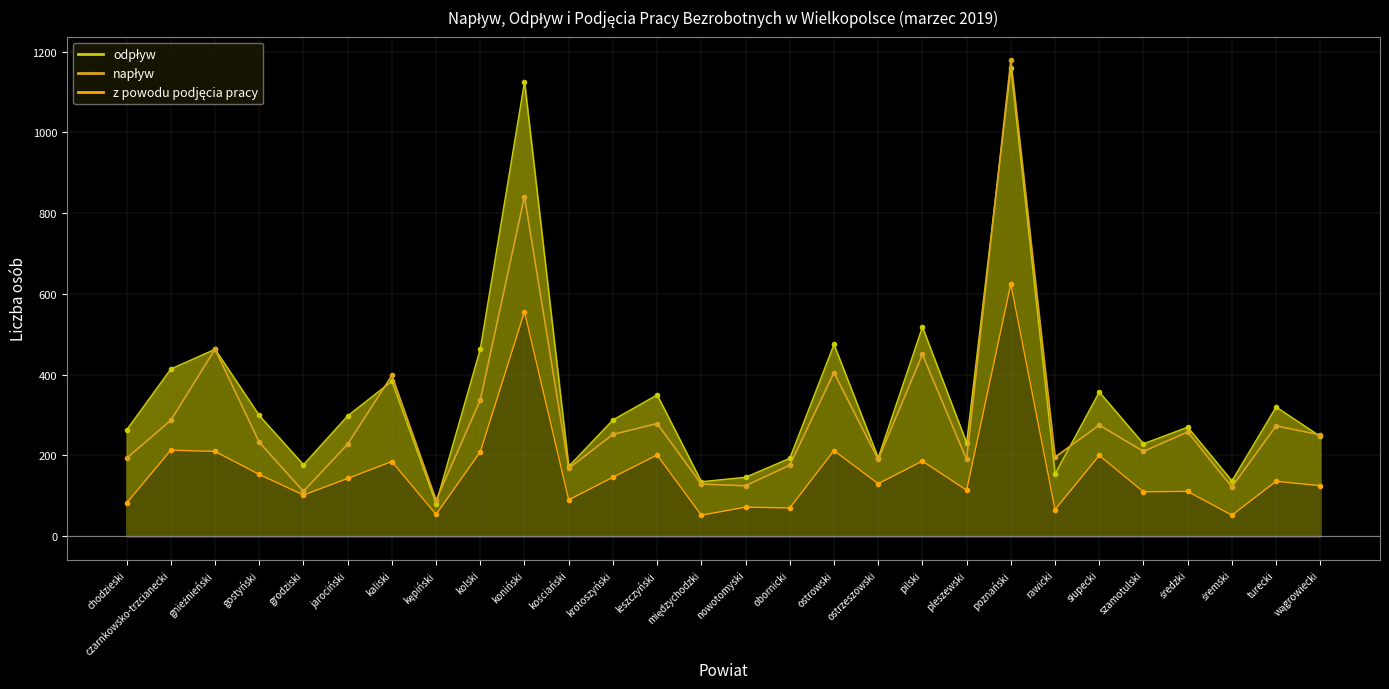

Is it true that z powodu podjęcia pracy equals 146 at krotoszyński?

True